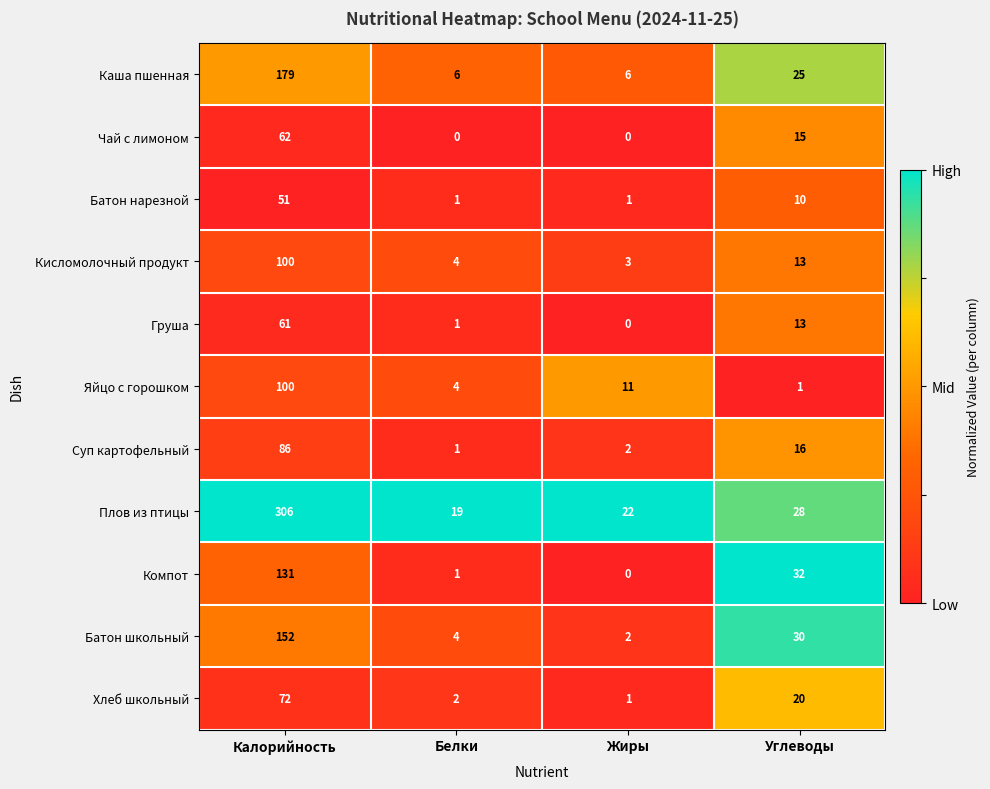

Is the value of Яйцо с горошком at Углеводы greater than the value of Суп картофельный at Калорийность?

No